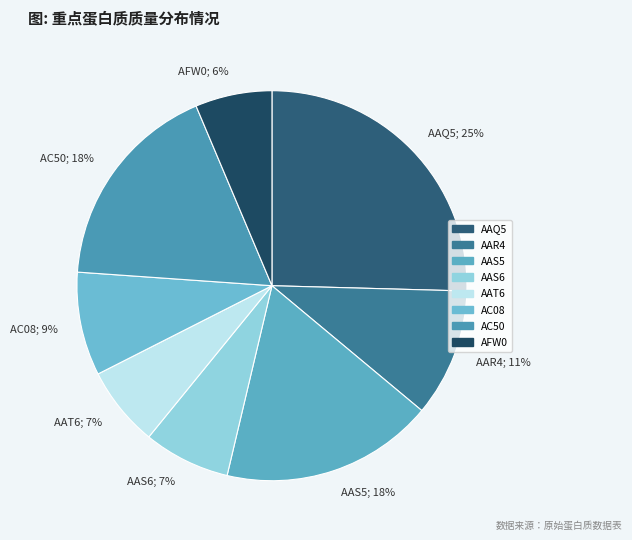

Which has a higher value, AAR4; 11% or AAS6; 7%?

AAR4; 11%